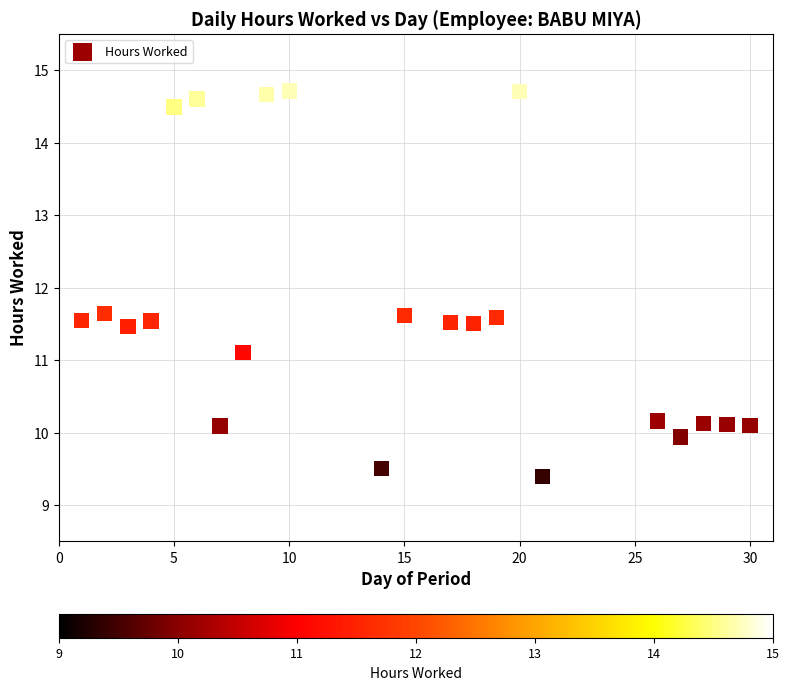

What is the range of Y values (max minus min)?

5.3